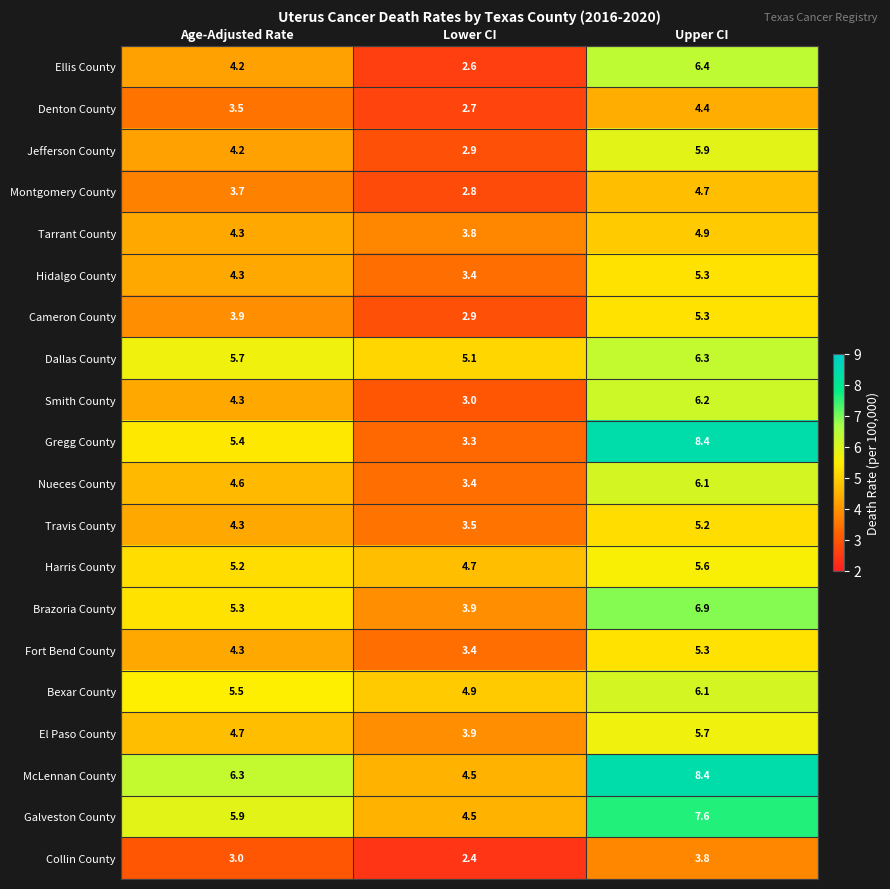

What is the difference between the maximum and minimum values in the Dallas County series?

1.2